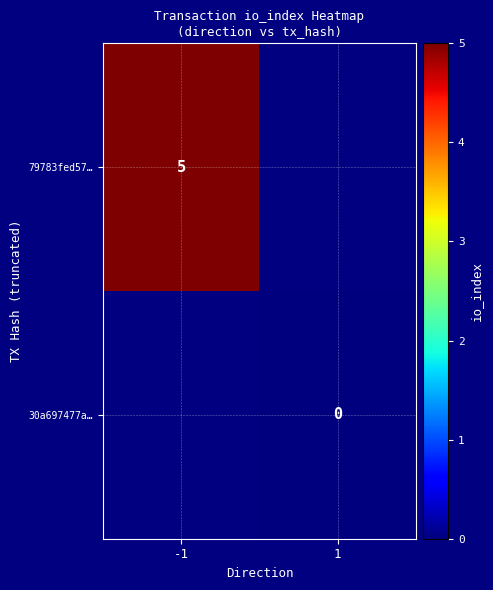

The value of 79783fed57… at -1 is 8. True or false?

False